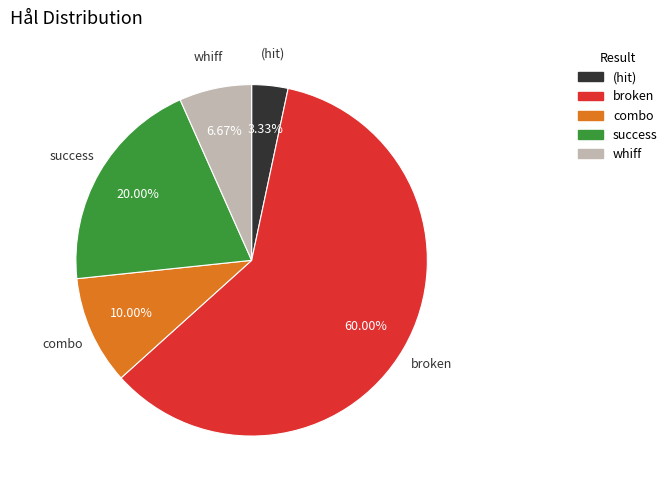

Rank the categories by value from highest to lowest.

broken, success, combo, whiff, (hit)